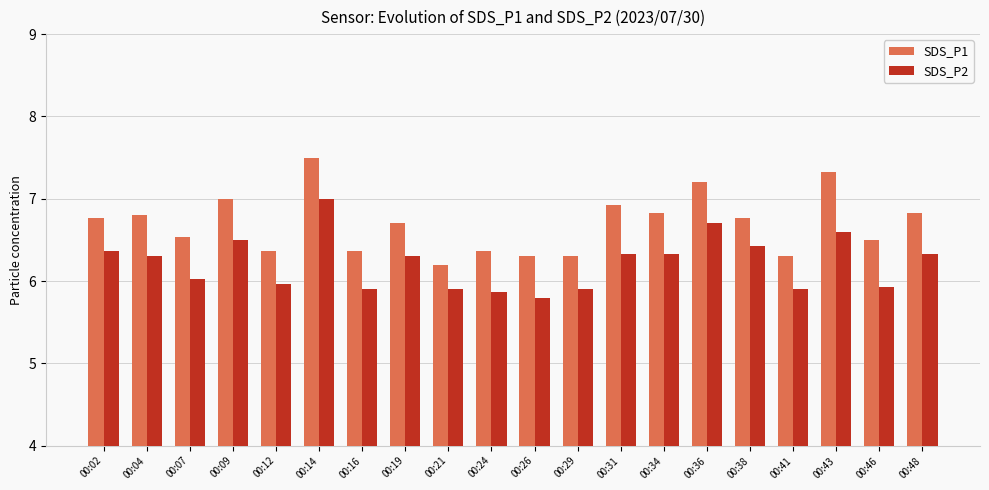

At how many categories does at least one series exceed 6?

20